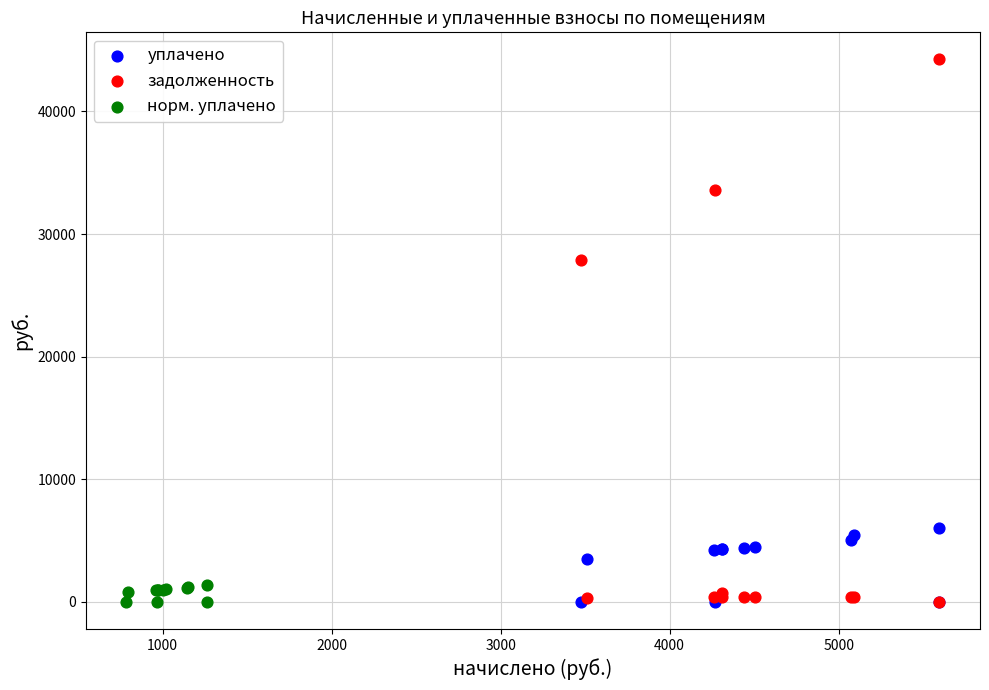

Which series reaches the maximum Y coordinate?

задолженность